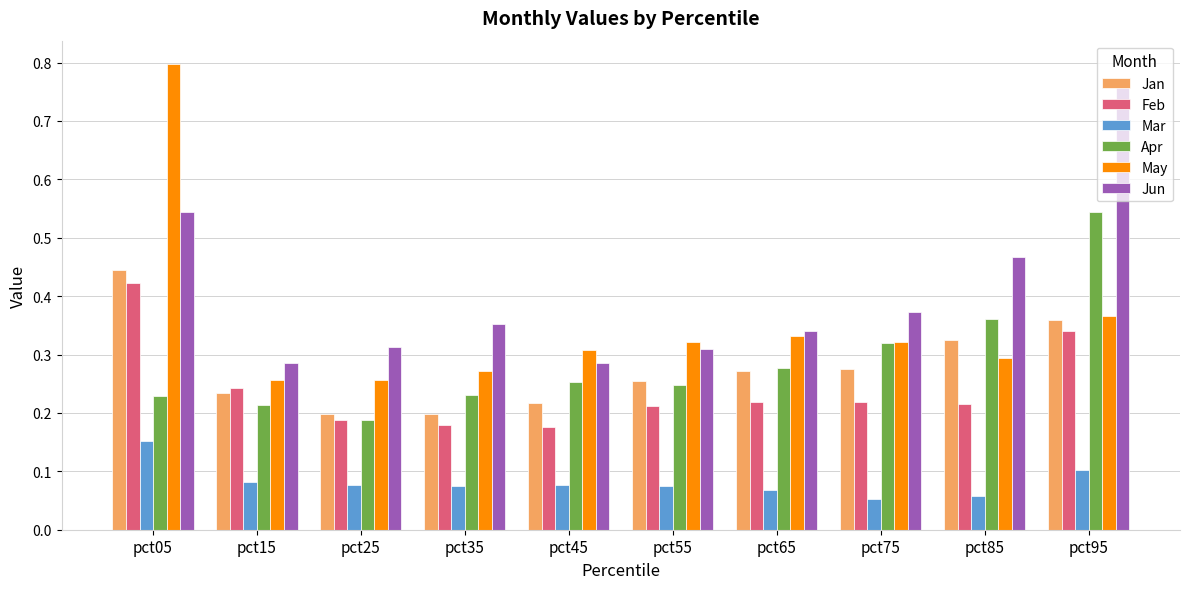

How many Mar values are between 0 and 1?

10